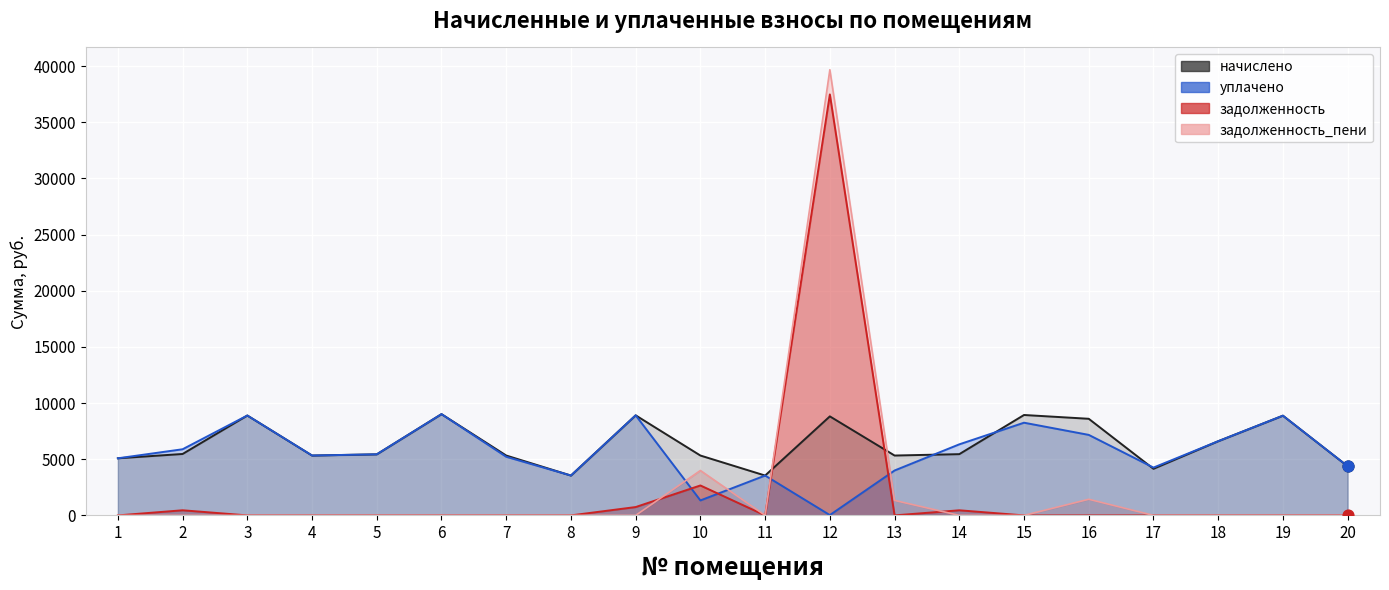

Which series has the largest total across all categories?

начислено